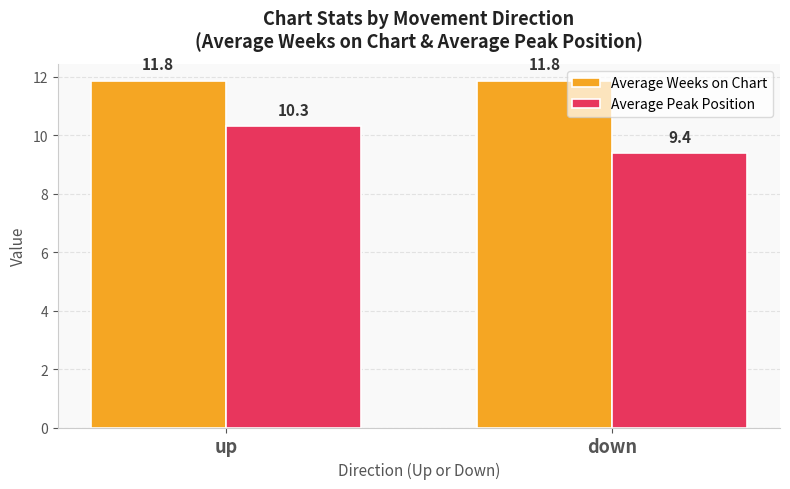

What are all the series names shown in the legend?

Average Weeks on Chart, Average Peak Position